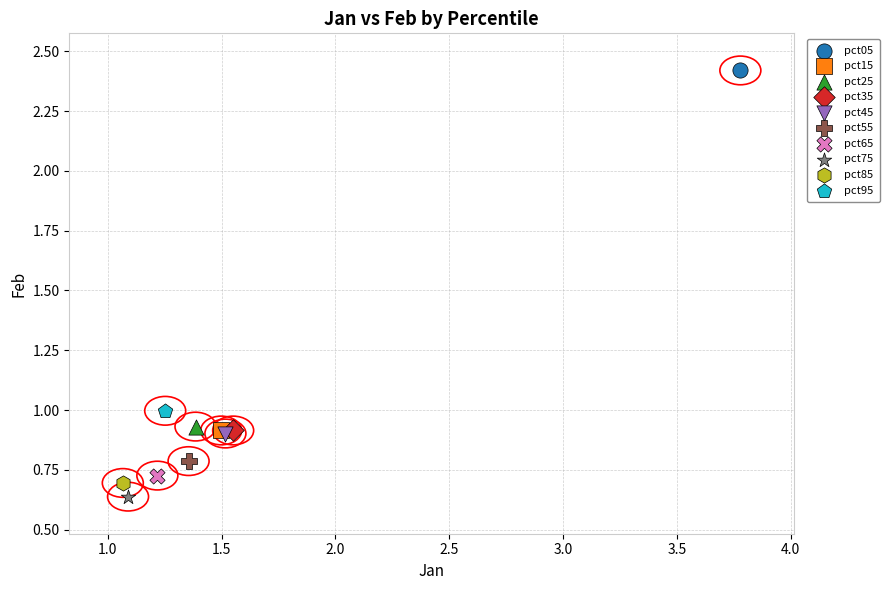

What are all the series names shown in the legend?

pct05, pct15, pct25, pct35, pct45, pct55, pct65, pct75, pct85, pct95